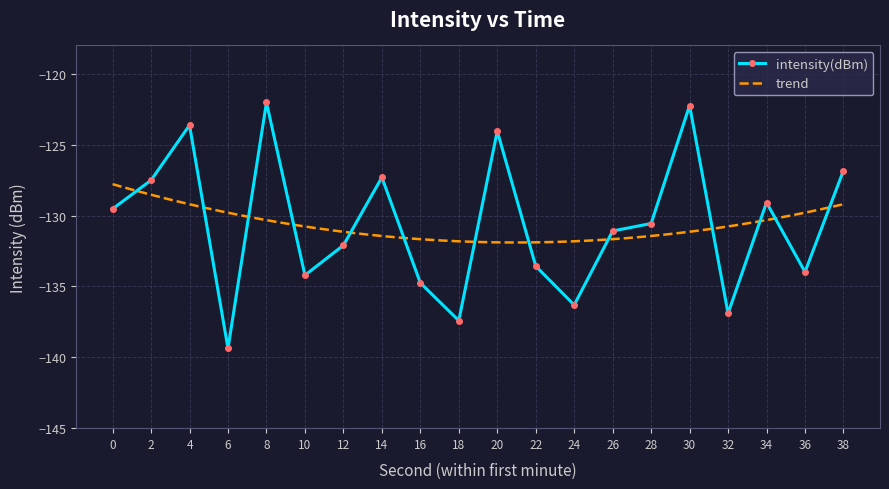

The chart shows a value of -73.2 at 8. True or false?

False